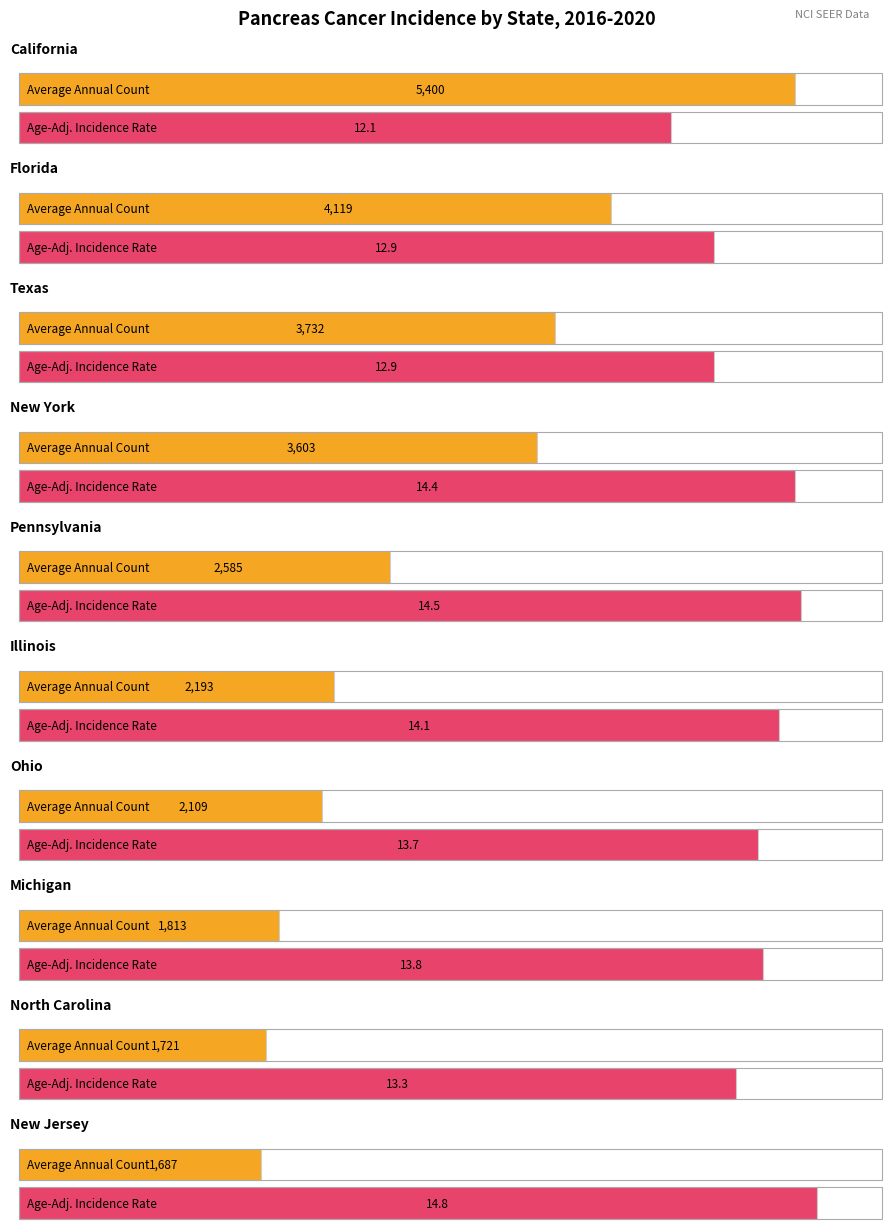

What is the average value of the Age-Adjusted Incidence Rate series?

13.7